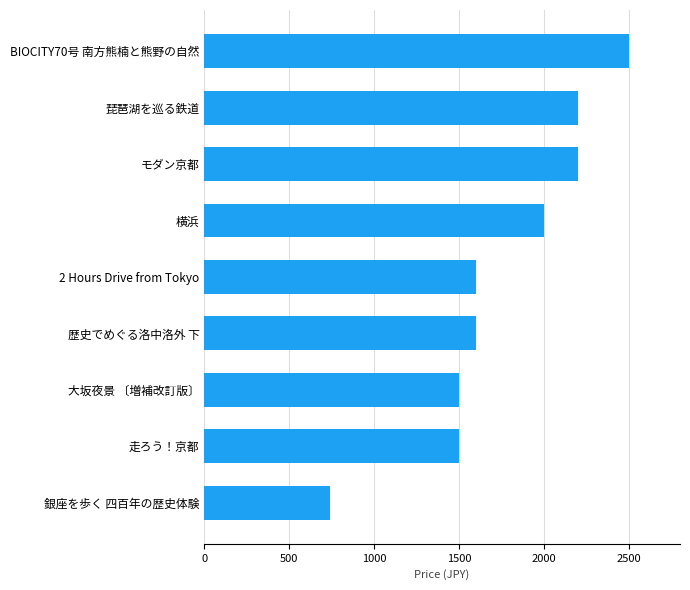

What is the change in value from 銀座を歩く 四百年の歴史体験 to 走ろう！京都?

+760